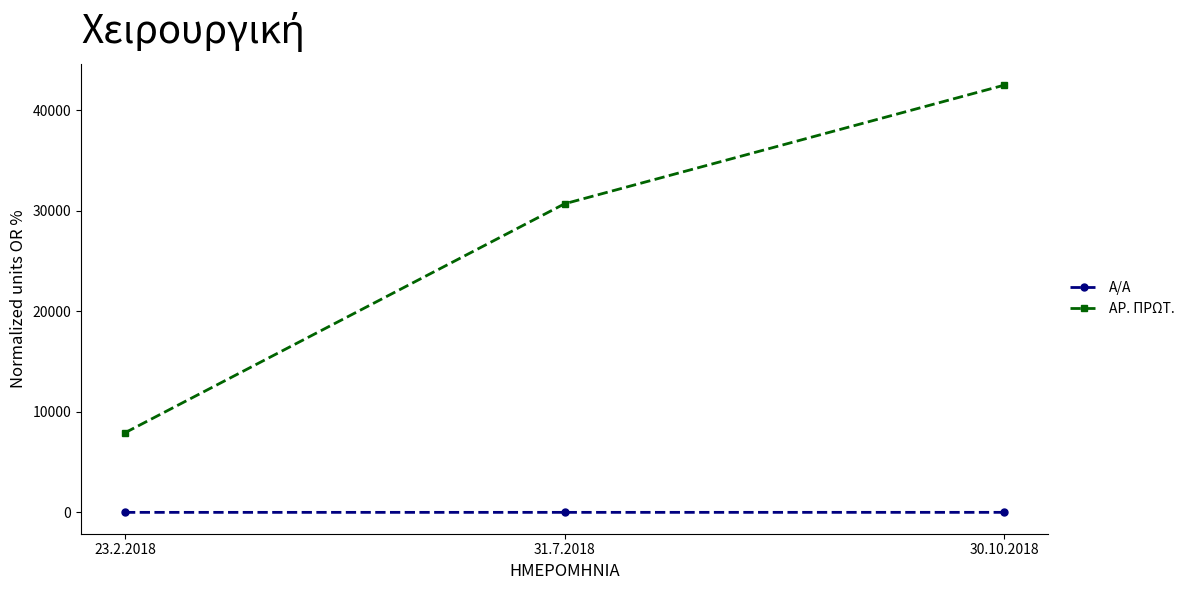

Where is ΑΡ. ΠΡΩΤ. nearest to the value 25200?

31.7.2018